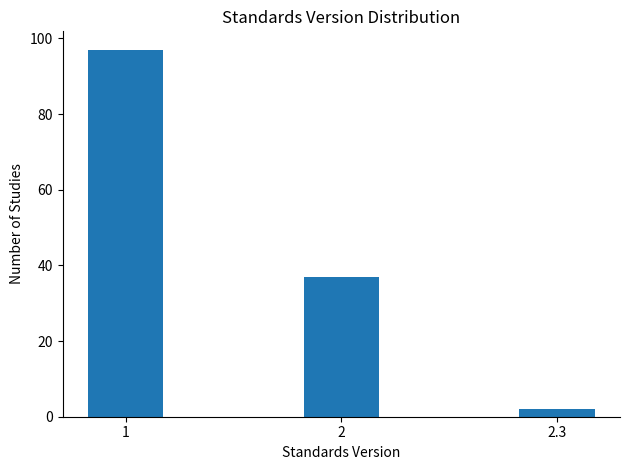

Reading left to right, list all the values displayed in this chart.

1=97	2=37	2.3=2